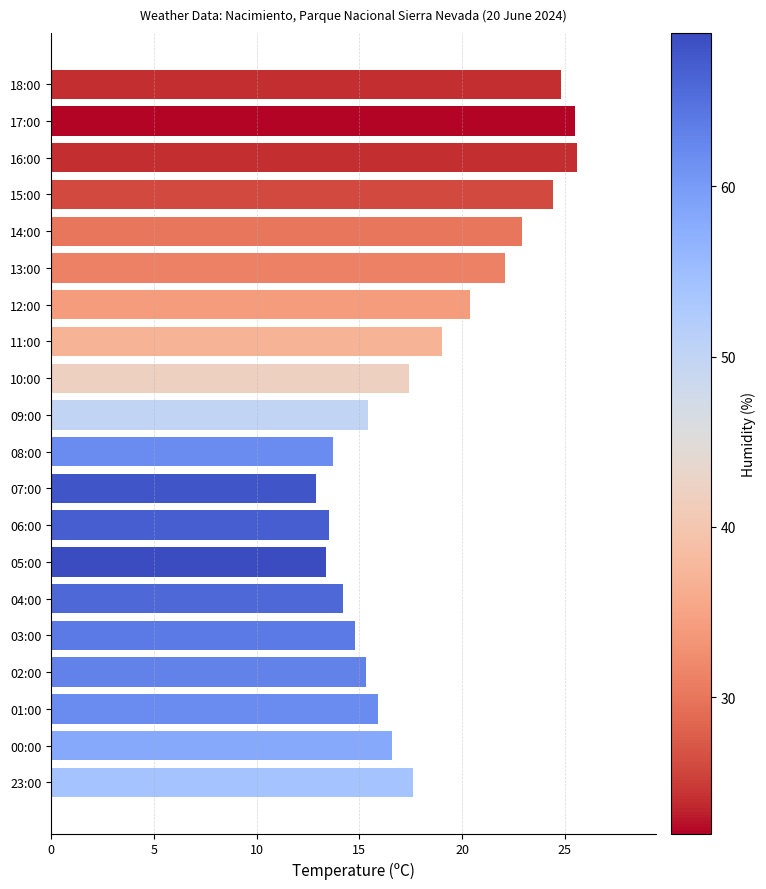

What is the approximate value at 12:00?

20.4